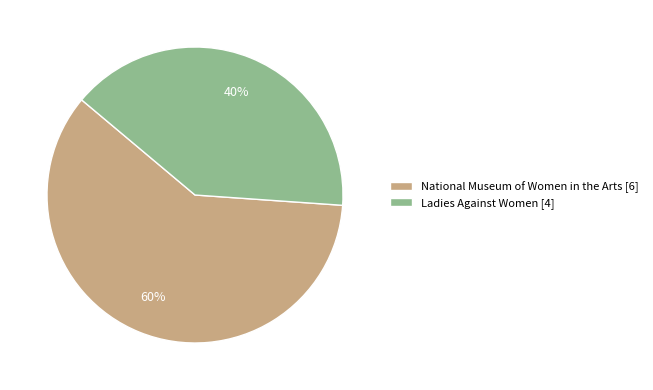

Is the sum of Ladies Against Women [4] and National Museum of Women in the Arts [6] greater than half?

Yes